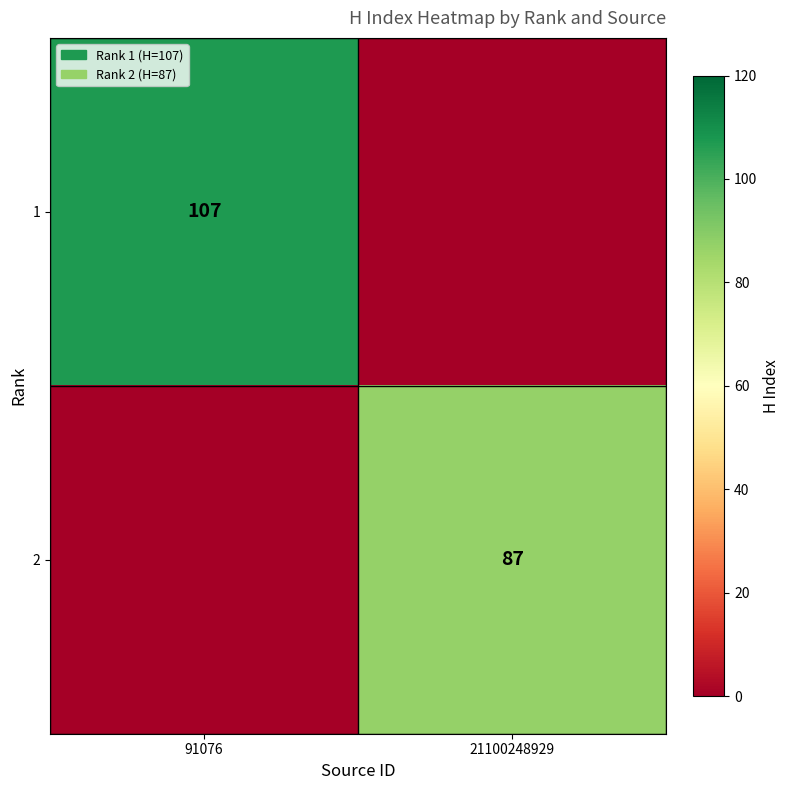

Is it true that 2 equals 87 at 21100248929?

True